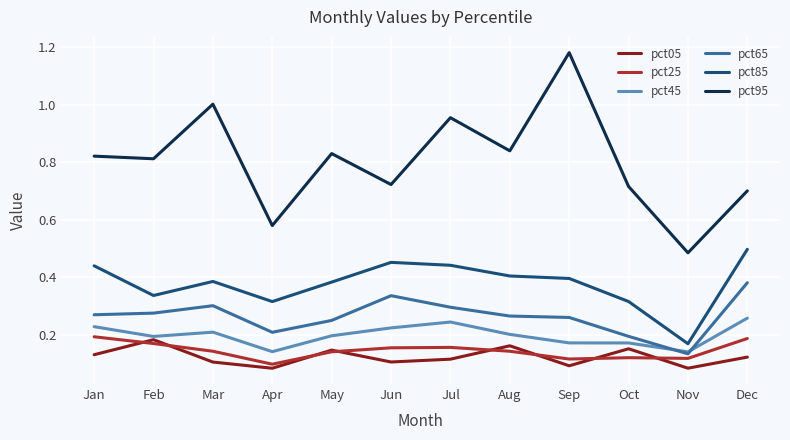

True or false: pct45 has a value of 0.1 at Feb.

False